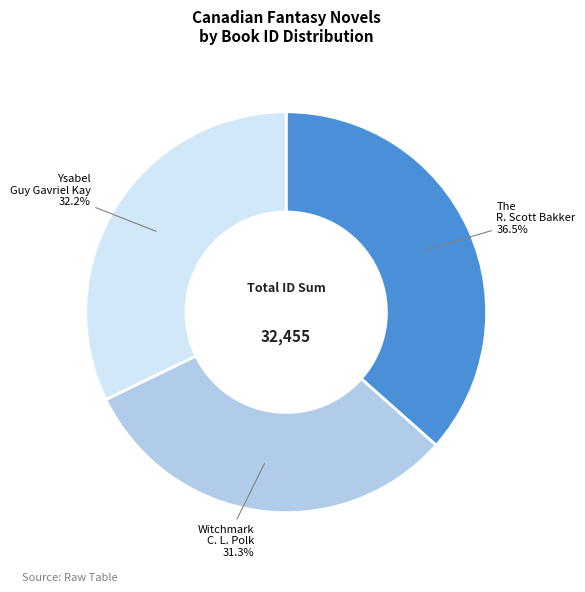

Count the number of slices in the pie.

3